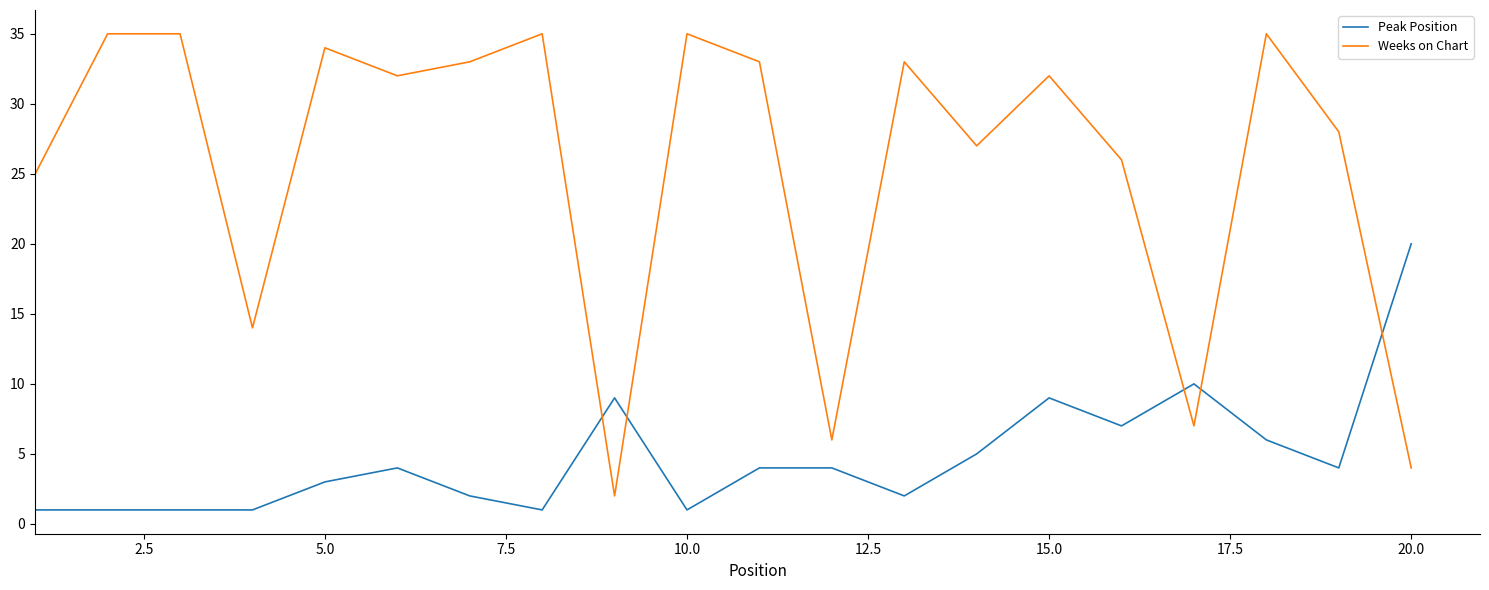

Does the chart have visible grid lines?

No